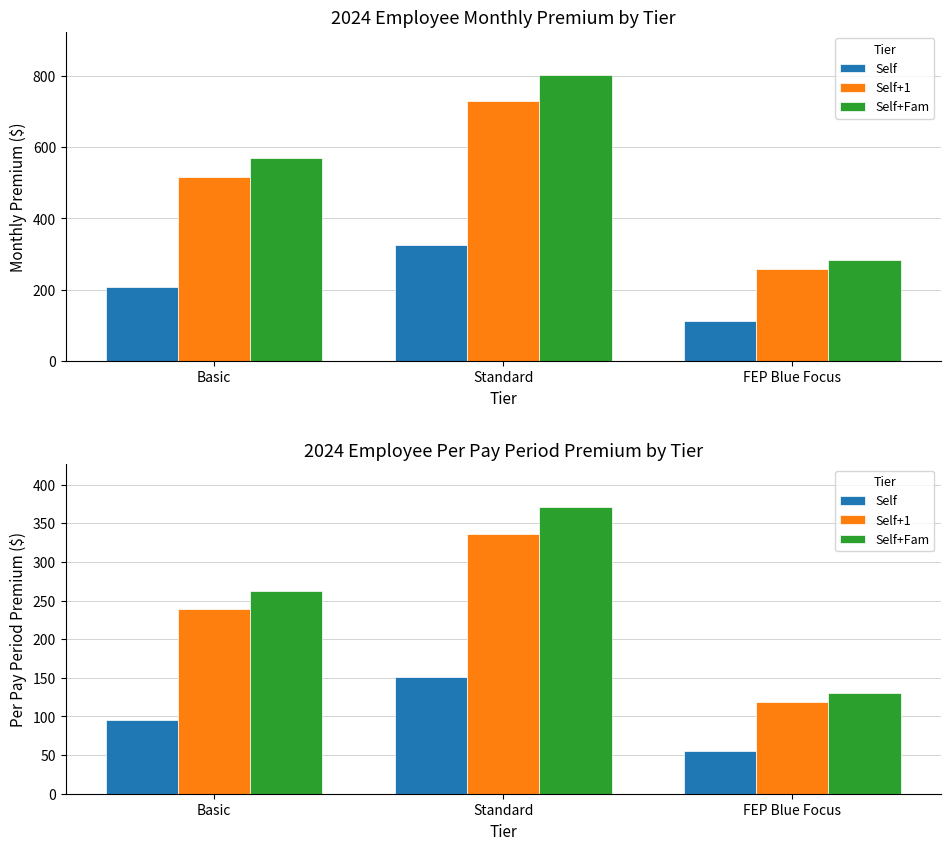

What is the label of the 1st bar from the left?

Basic